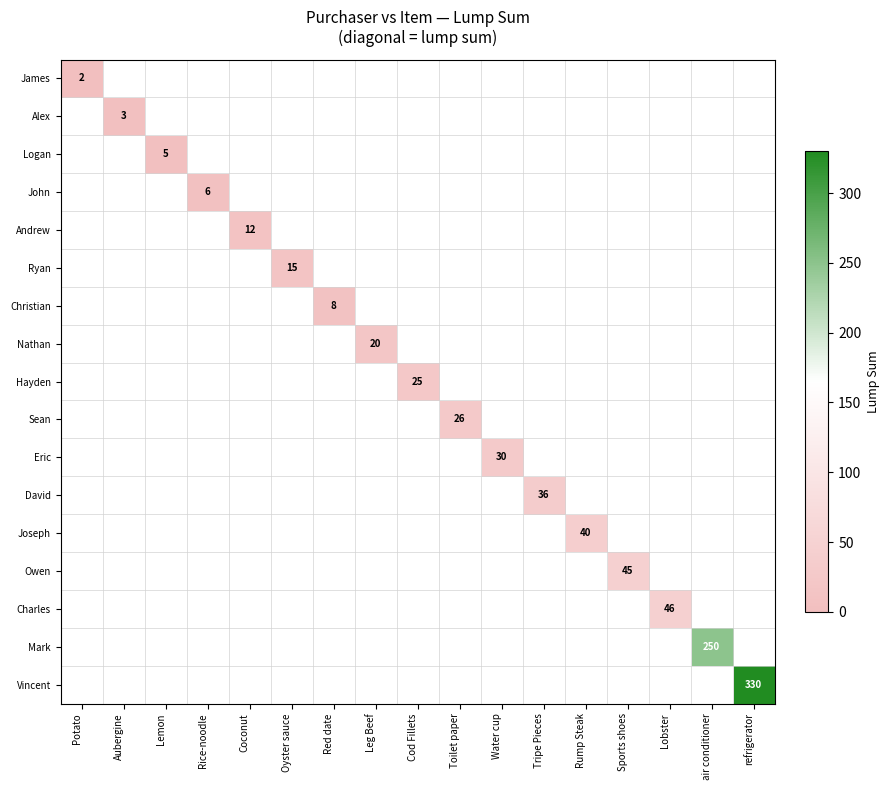

Which label corresponds to the smallest value in the chart?

Potato